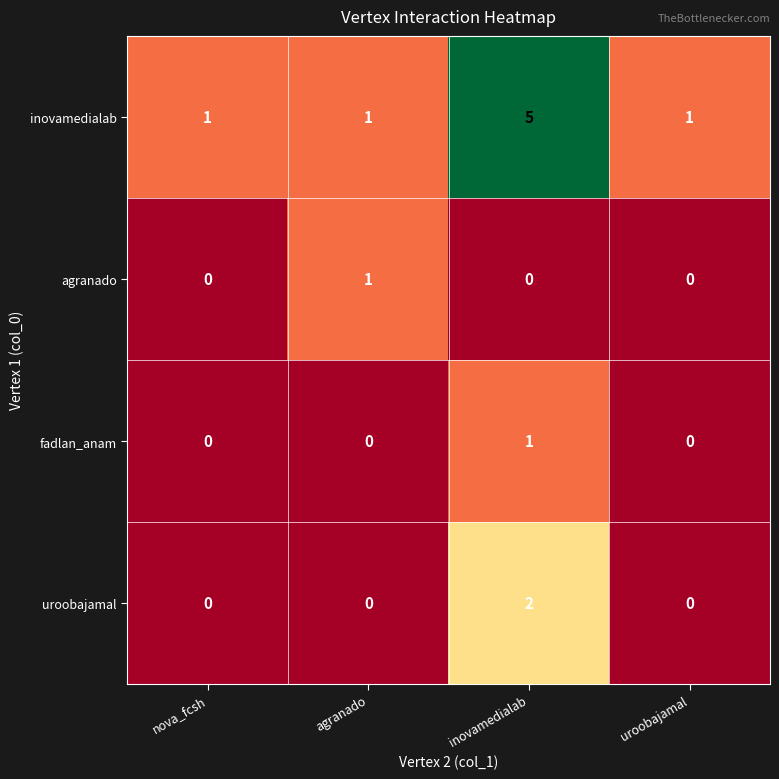

Which category has the highest value across all series?

inovamedialab